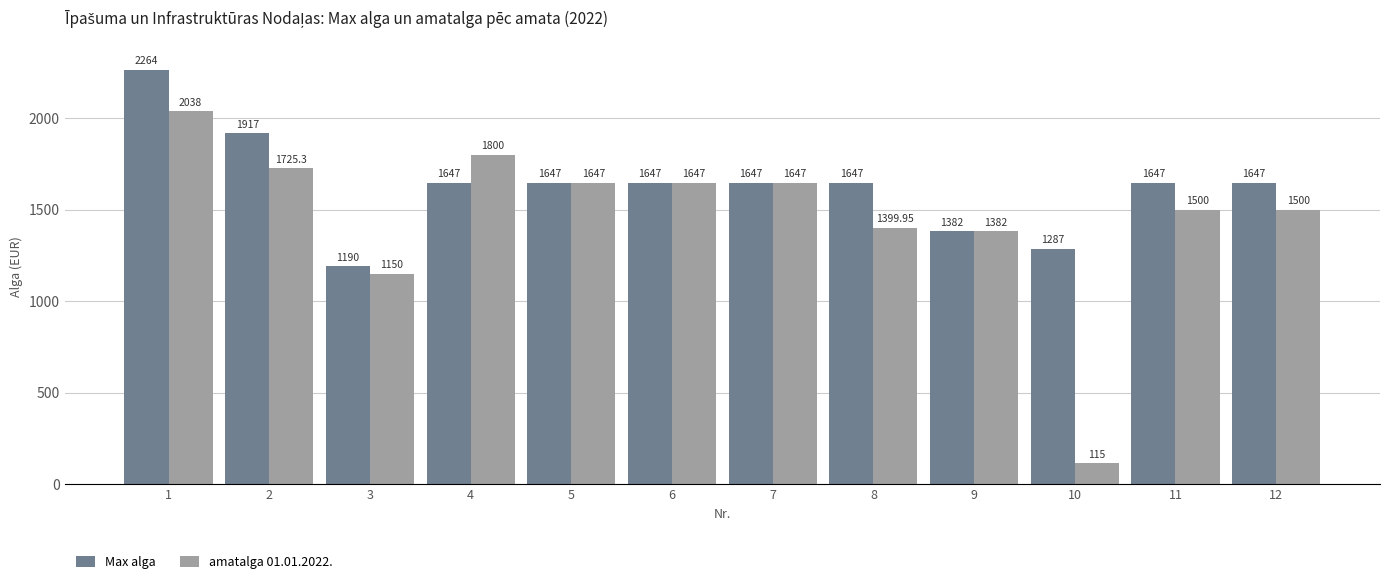

How many categories are shown in the chart?

12